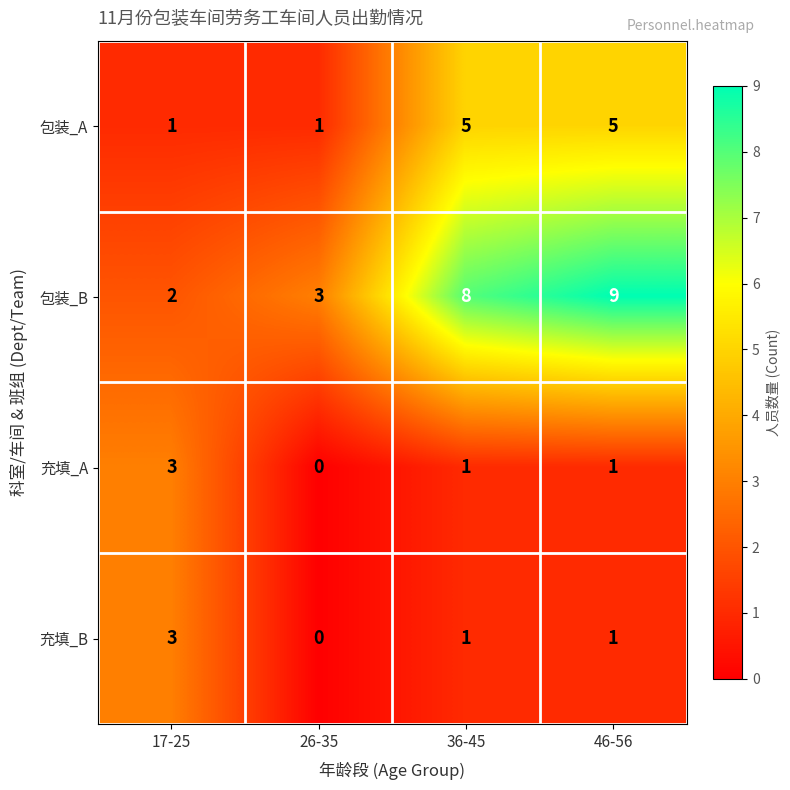

What is the difference between the maximum and minimum values in the 充填_A series?

3